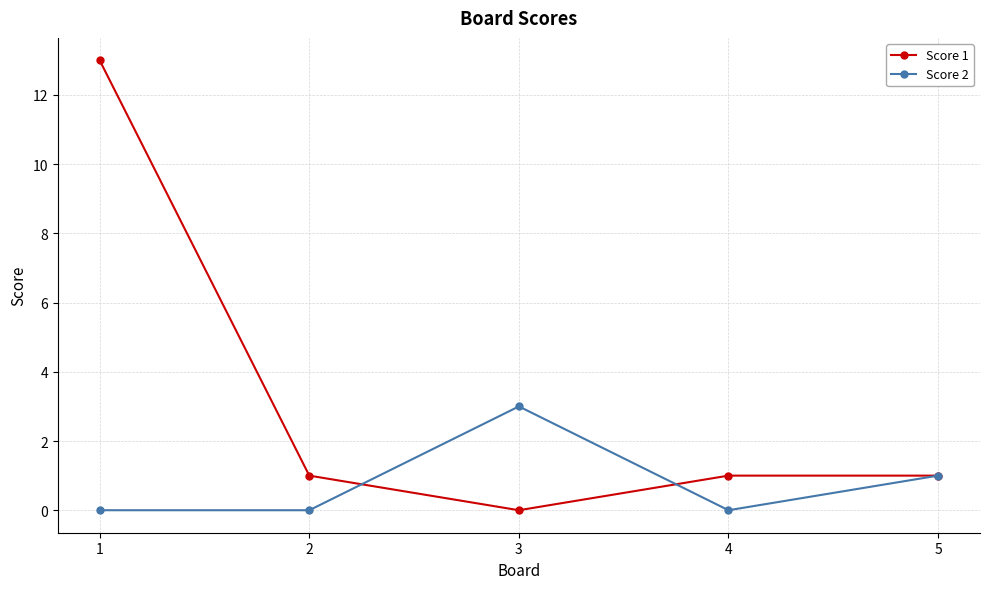

List the series in order of their peak value, lowest first.

Score 2, Score 1